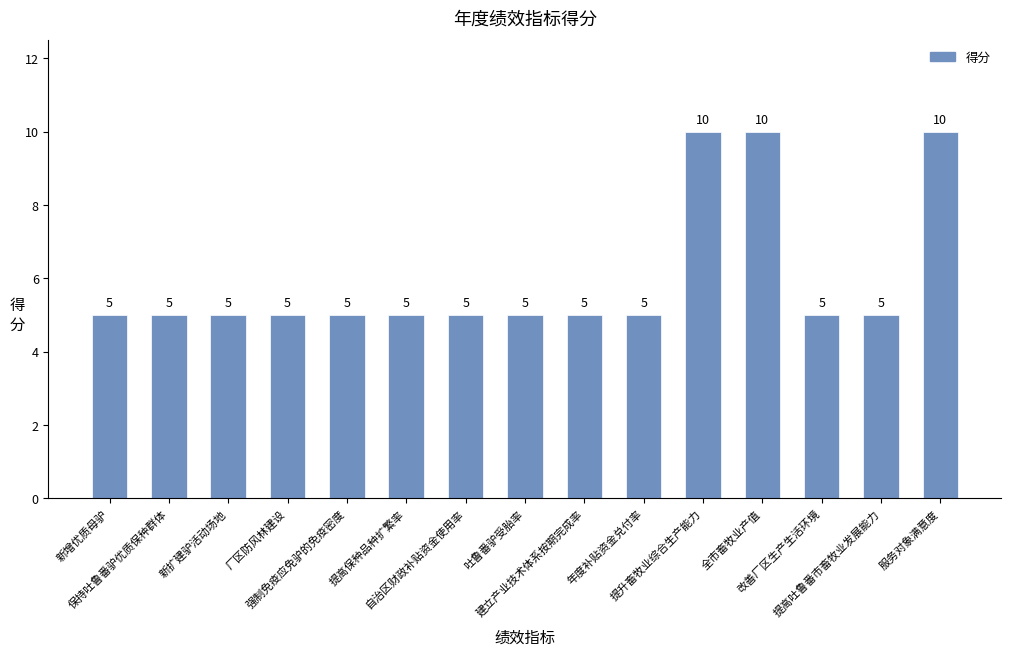

Reading left to right, list all the values displayed in this chart.

新增优质母驴=5	保持吐鲁番驴优质保种群体=5	新扩建驴活动场地=5	厂区防风林建设=5	强制免疫应免驴的免疫密度=5	提高保种品种扩繁率=5	自治区财政补贴资金使用率=5	吐鲁番驴受胎率=5	建立产业技术体系按期完成率=5	年度补贴资金兑付率=5	提升畜牧业综合生产能力=10	全市畜牧业产值=10	改善厂区生产生活环境=5	提高吐鲁番市畜牧业发展能力=5	服务对象满意度=10